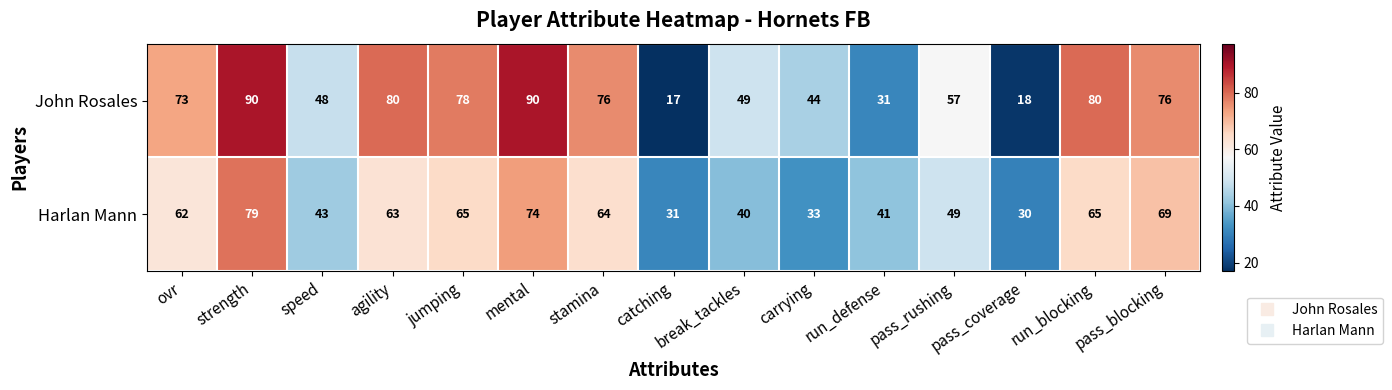

What is the difference between the highest and lowest values at run_defense?

10